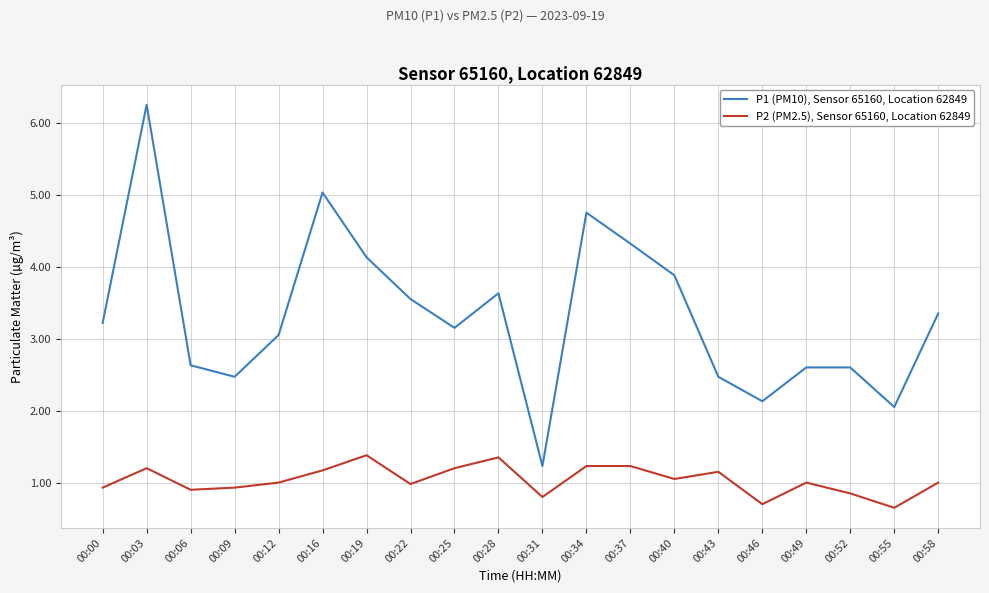

At which category is the sum across all series the highest?

00:03